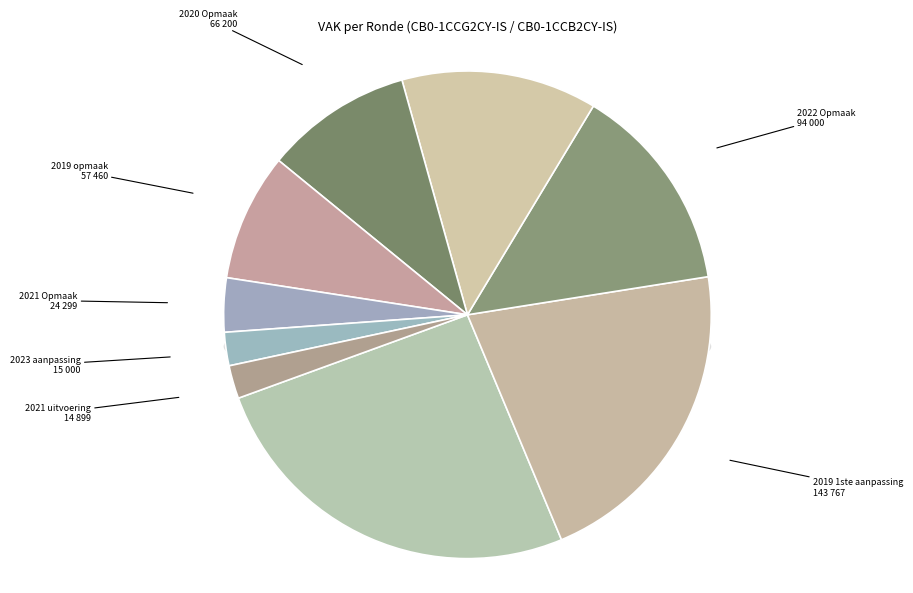

To the nearest percent, what is the combined percentage of 2023 aanpassing and 2021 Opmaak?

6%